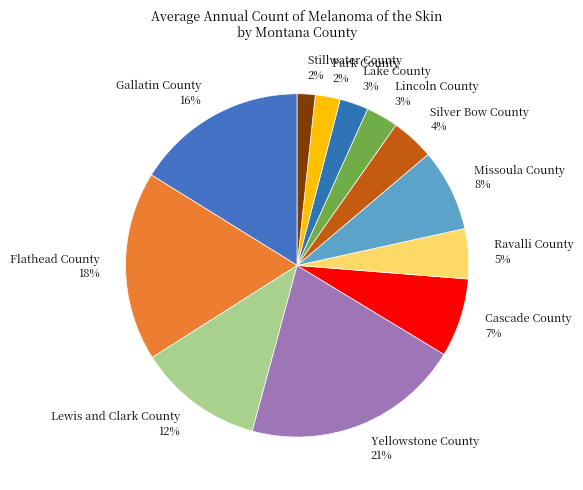

To the nearest percent, what portion does Silver Bow County represent?

4%